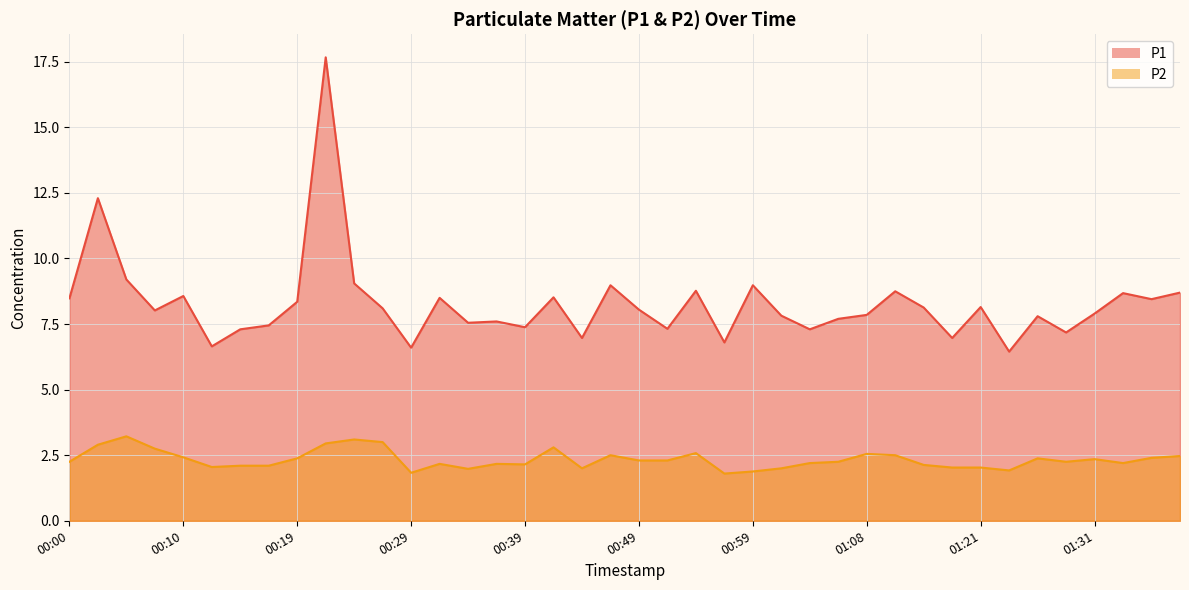

Reading left to right, extract all data points from this chart.

P1: 8.5	12.3	9.2	8.0	8.6	6.7	7.3	7.5	8.3	17.7	9.1	8.1	6.6	8.5	7.5	7.6	7.4	8.5	7.0	9.0	8.1	7.3	8.8	6.8	9.0	7.8	7.3	7.7	7.8	8.8	8.1	7.0	8.2	6.5	7.8	7.2	7.9	8.7	8.4	8.7
P2: 2.2	2.9	3.2	2.8	2.4	2.0	2.1	2.1	2.4	3.0	3.1	3.0	1.8	2.2	2.0	2.2	2.1	2.8	2.0	2.5	2.3	2.3	2.6	1.8	1.9	2.0	2.2	2.2	2.5	2.5	2.1	2.0	2.0	1.9	2.4	2.2	2.4	2.2	2.4	2.5